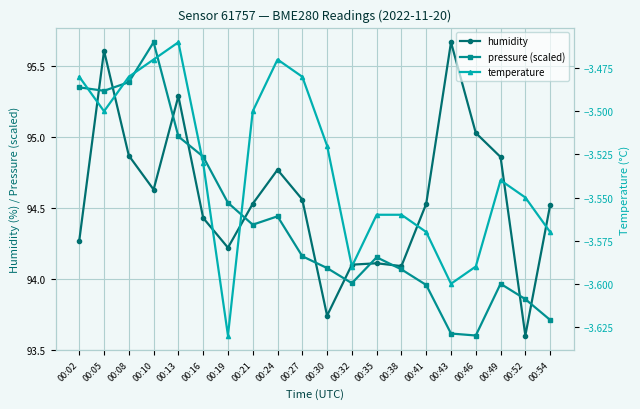

List the labels in order of temperature value, largest first.

00:13, 00:10, 00:24, 00:02, 00:08, 00:27, 00:05, 00:21, 00:30, 00:16, 00:49, 00:52, 00:35, 00:38, 00:41, 00:54, 00:32, 00:46, 00:43, 00:19